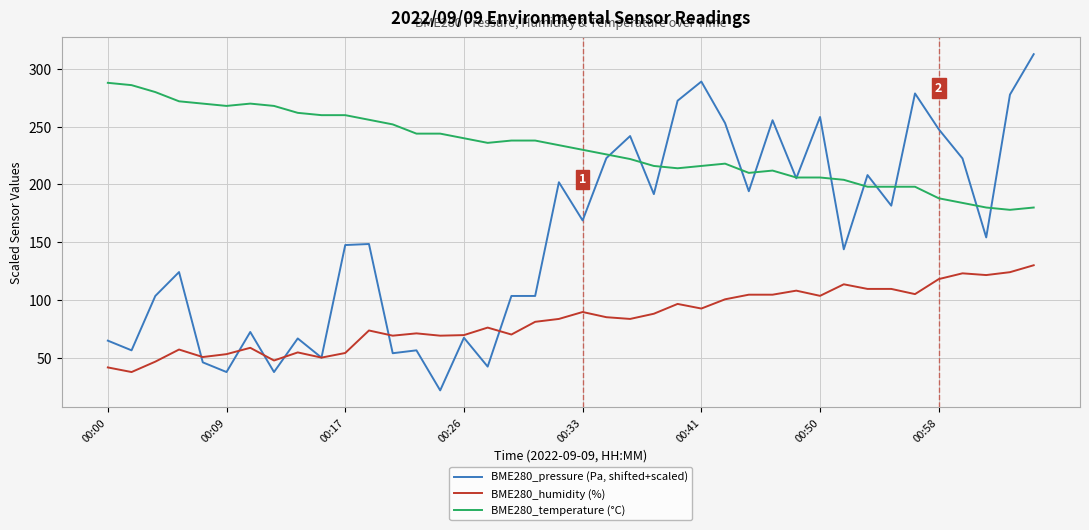

Which series has the widest spread of values?

BME280_pressure (Pa, shifted+scaled)